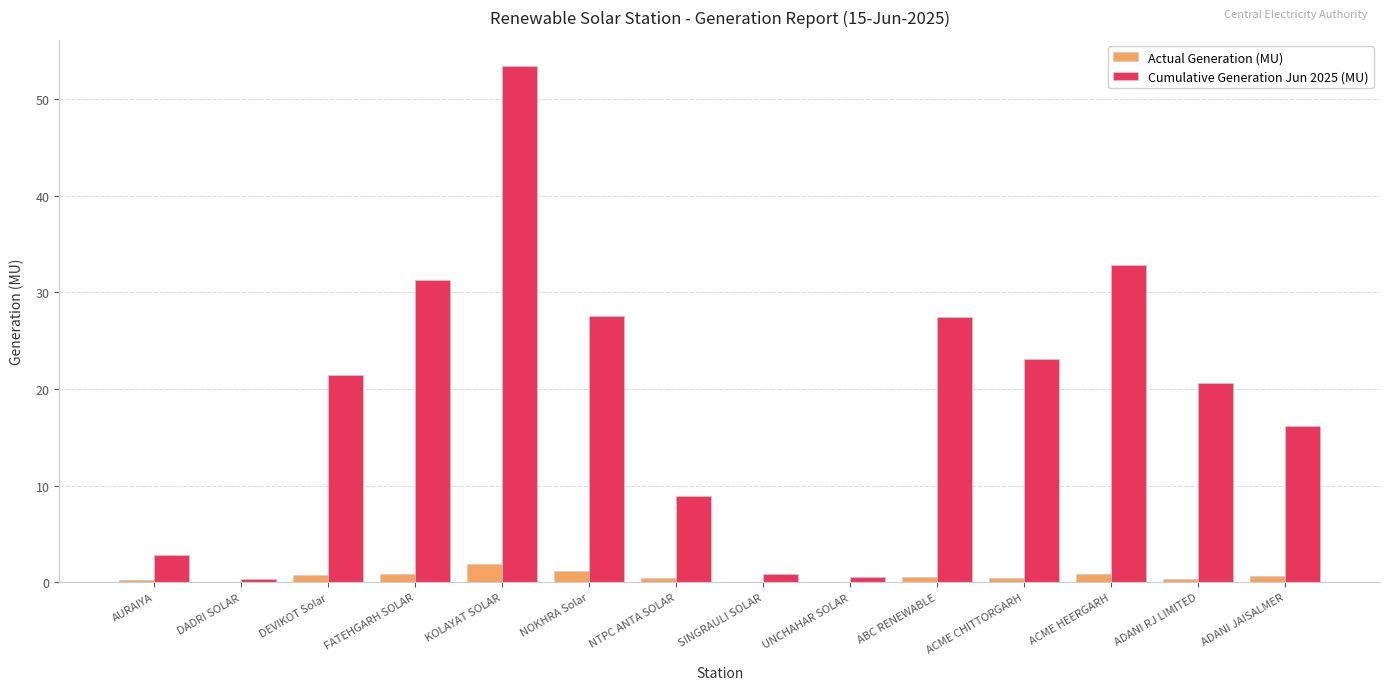

Is it true that Cumulative Generation Jun 2025 (MU) equals 53.4 at KOLAYAT SOLAR?

True